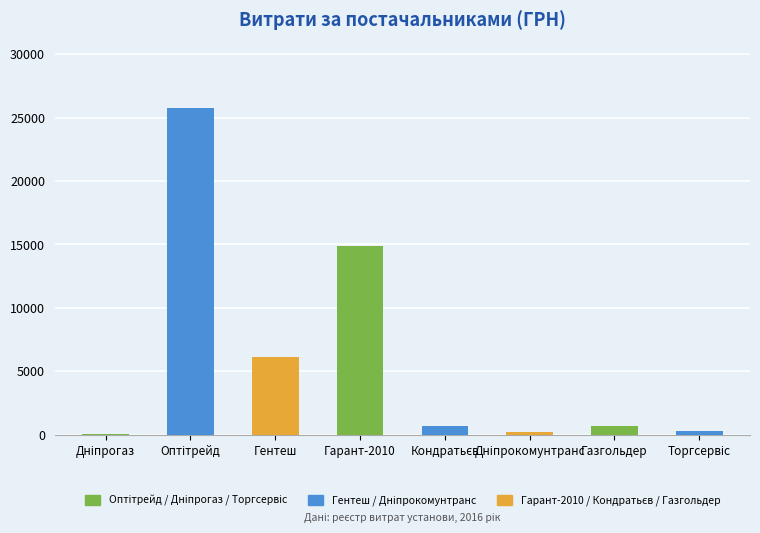

Read the value at Газгольдер.

670.0